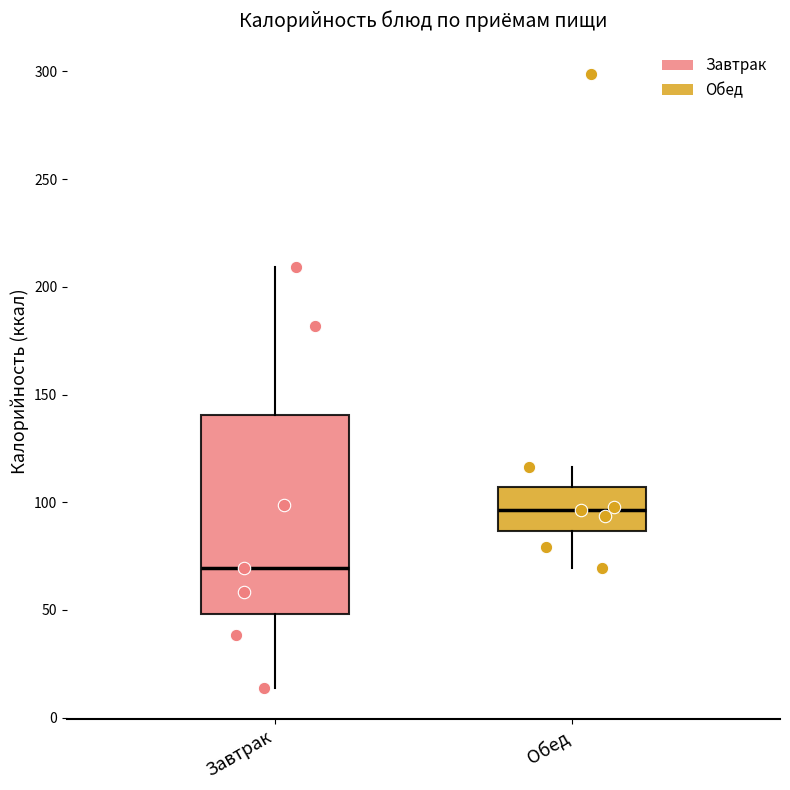

Which box's median line is the lowest?

Завтрак